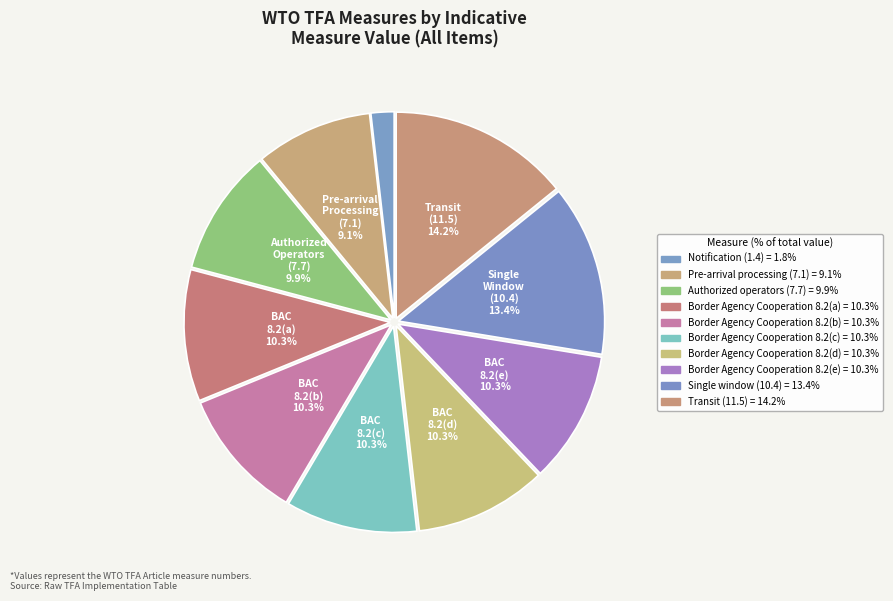

To the nearest percent, what is the difference between the largest and smallest slice percentages?

12%